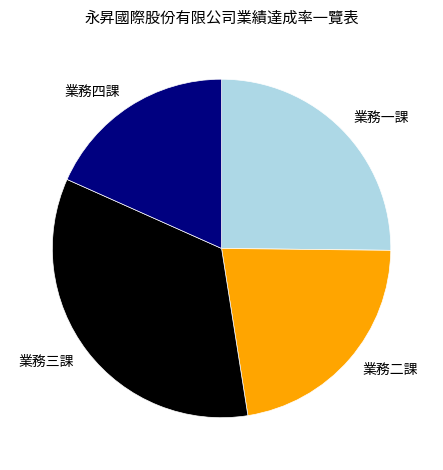

Between 業務三課 and 業務二課, which is larger?

業務三課